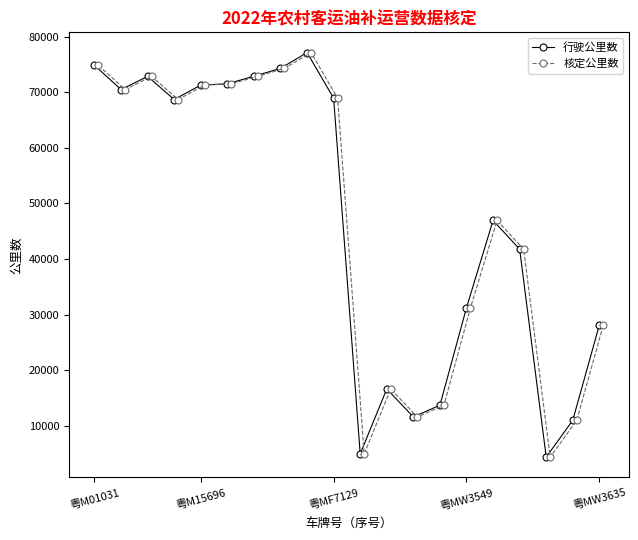

The 行驶公里数 series shows 114665.7 at 粤MF7129. True or false?

False